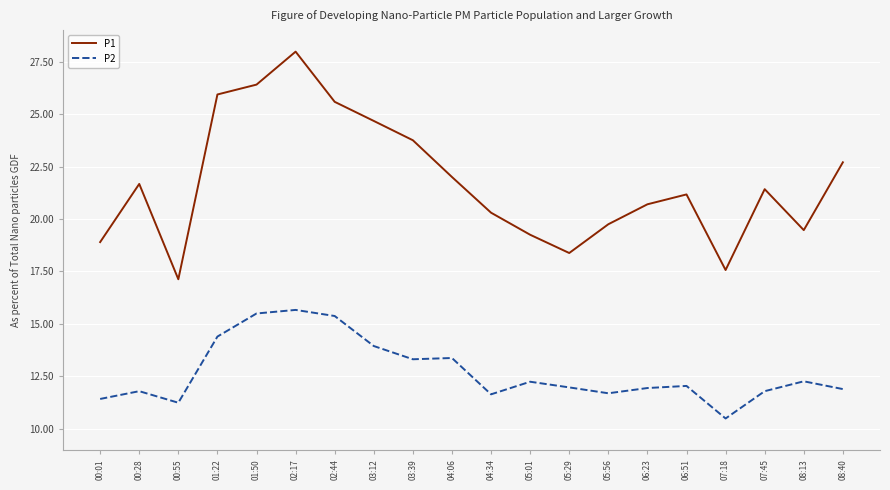

How many values in the P1 series exceed 21?

11